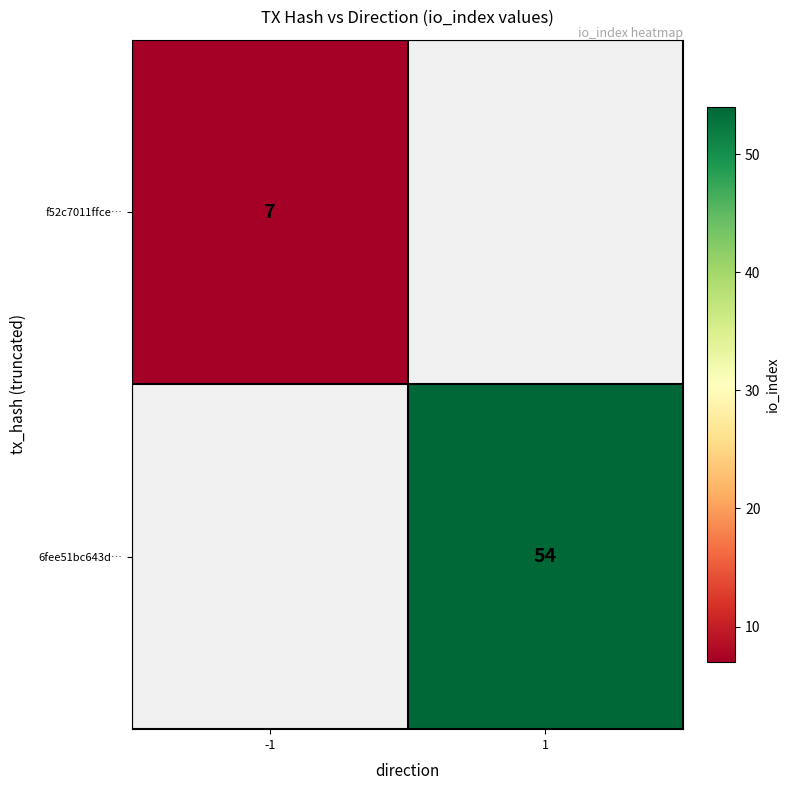

Is it true that f52c7011ffce… equals 7 at -1?

True